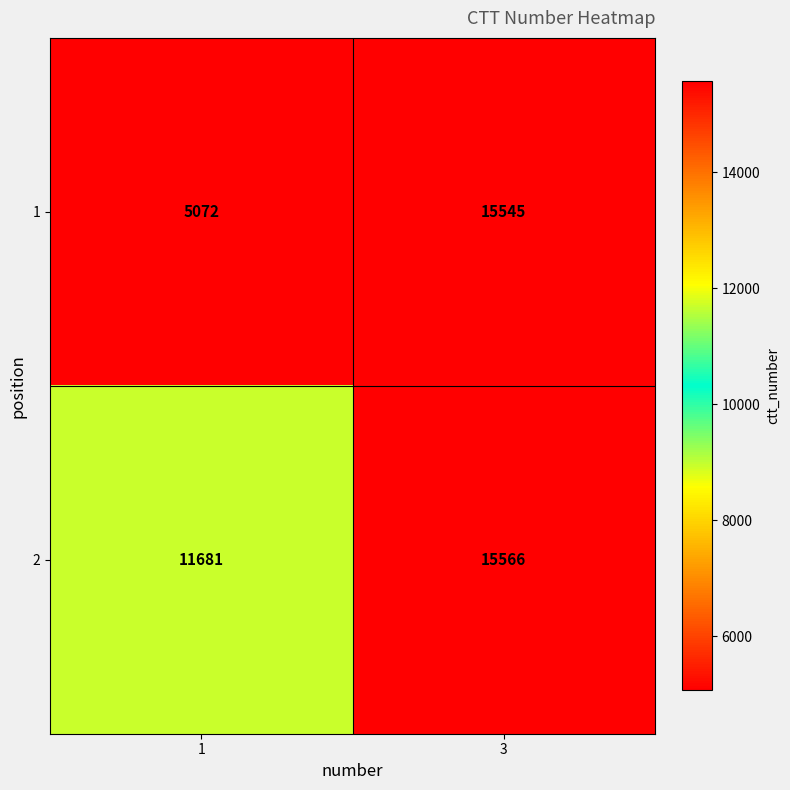

What value does the 1 series have at 3?

15545